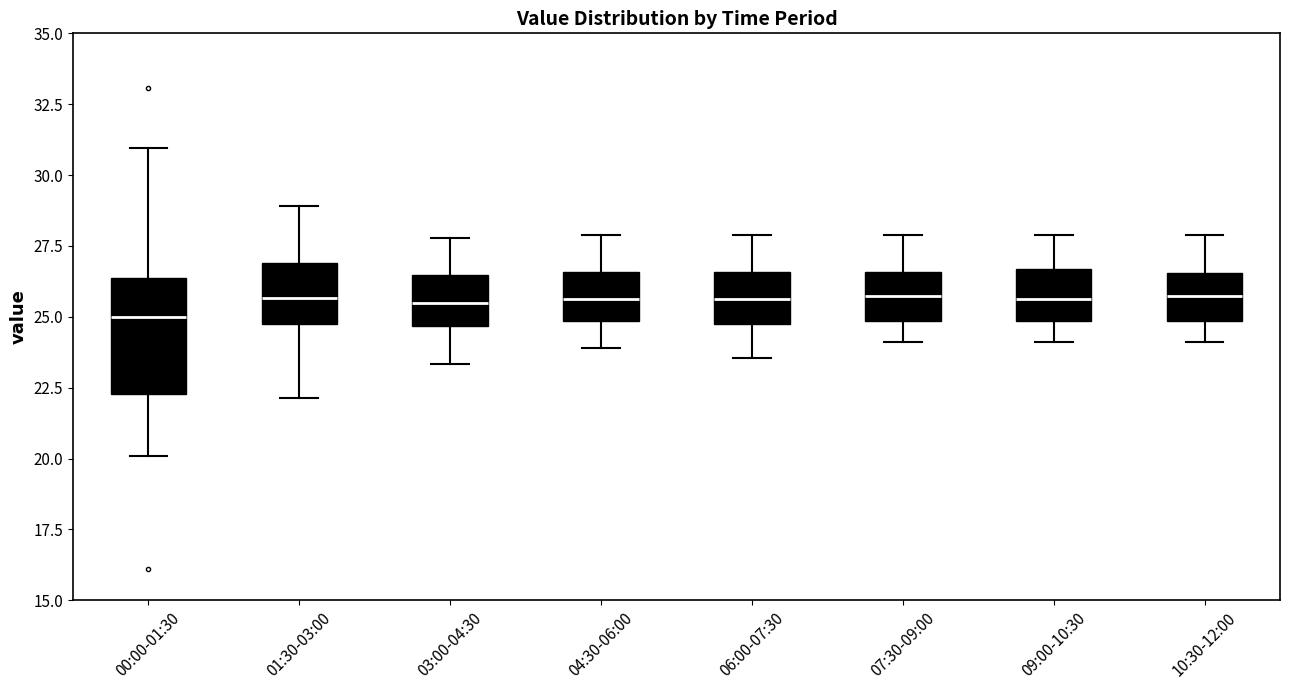

Where does the median line of the box for 09:00-10:30 sit on the y-axis? The values are not printed on the chart, so give them approximately, as read against the axis.

25.5